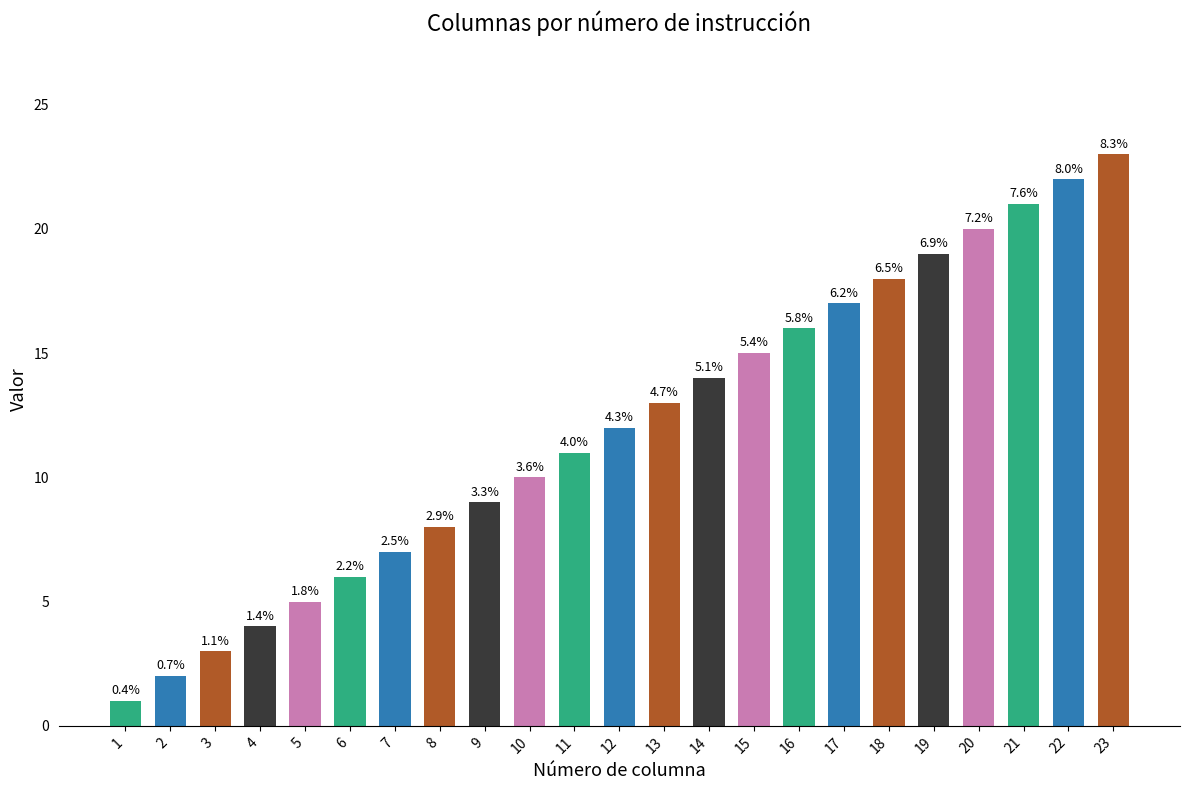

Reading right to left, transcribe all the data shown in this chart.

23	22	21	20	19	18	17	16	15	14	13	12	11	10	9	8	7	6	5	4	3	2	1